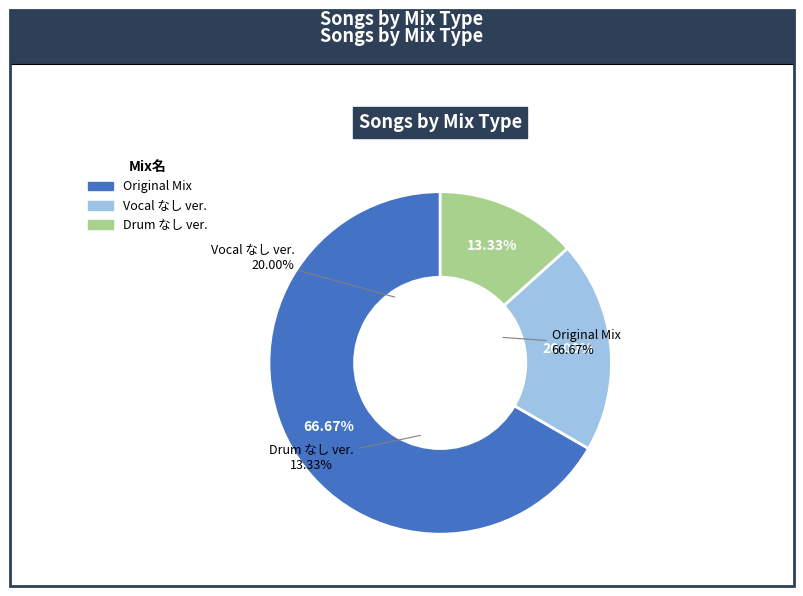

Which category has the smallest portion of the pie?

Drum なし ver.